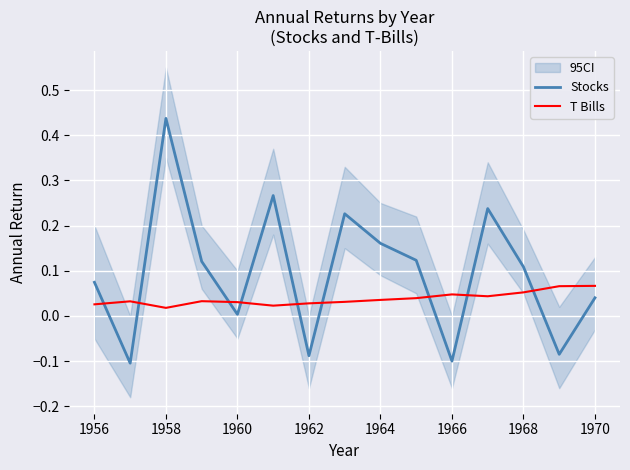

At which category is the sum across all series the highest?

1958